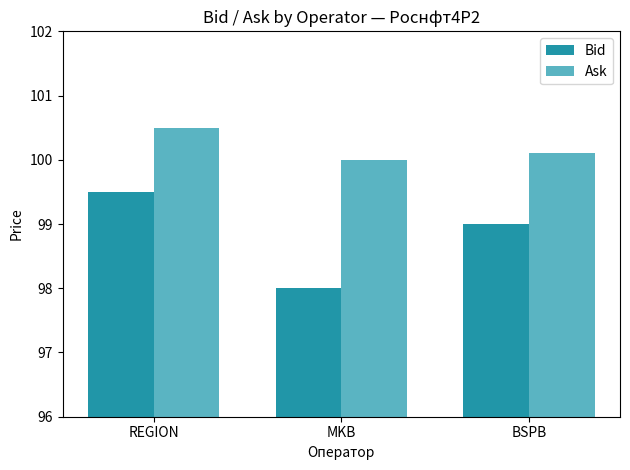

Where does the Bid series first go above 99?

REGION